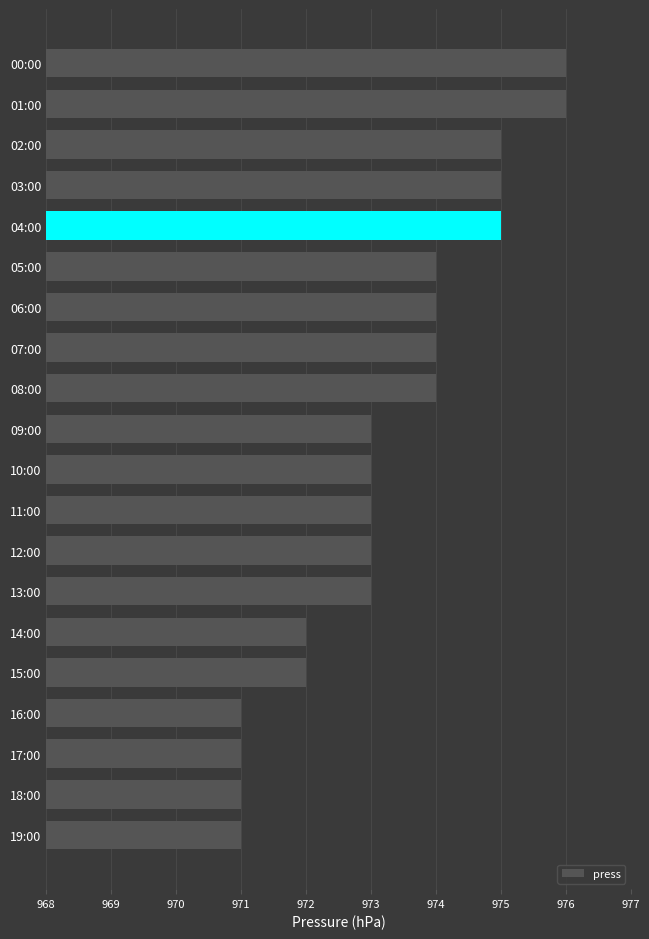

Is it true that the value at 16:00 is 528?

False